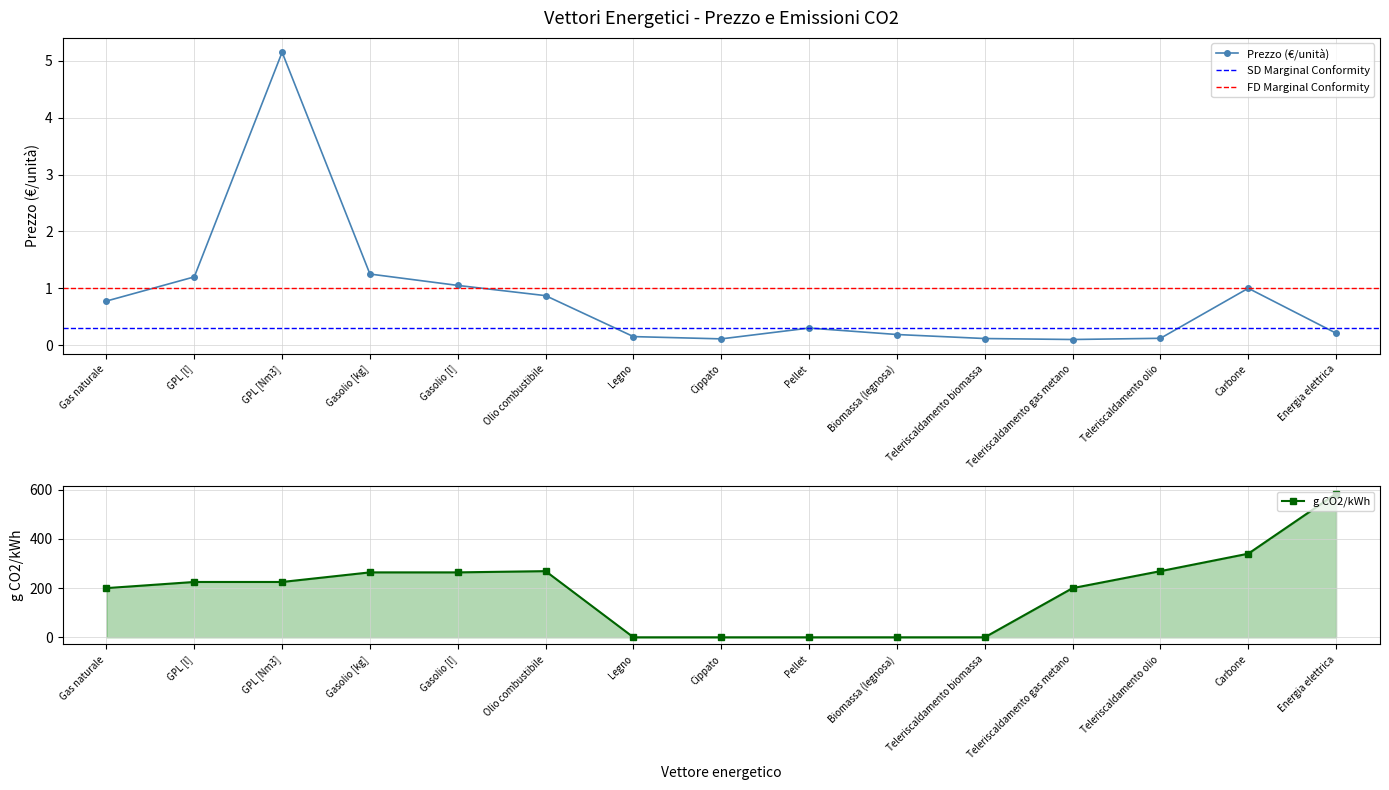

Between GPL [Nm3] and Teleriscaldamento biomassa, which series saw the biggest shift?

g CO2/kWh